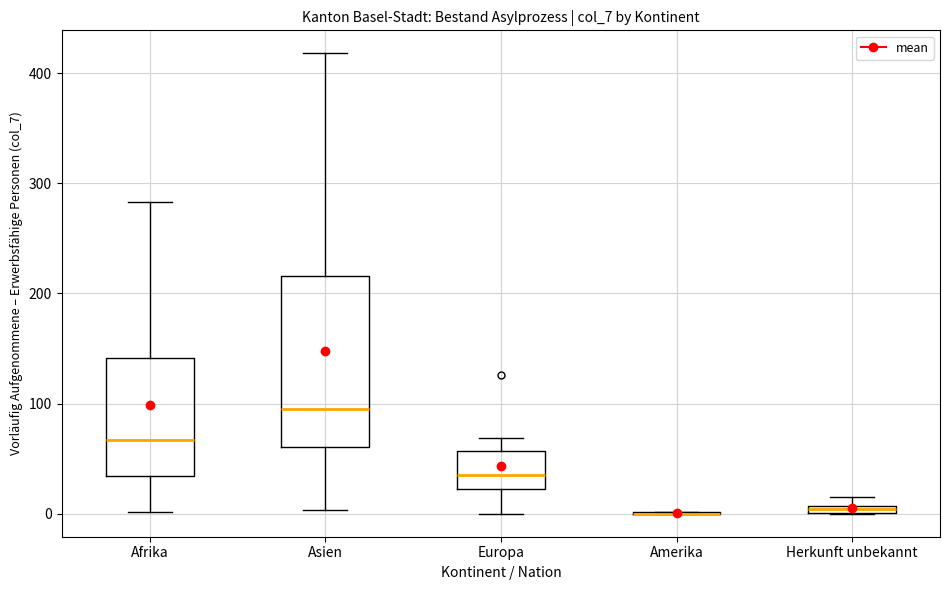

Which box is the tallest, from its lower edge to its upper edge?

Asien